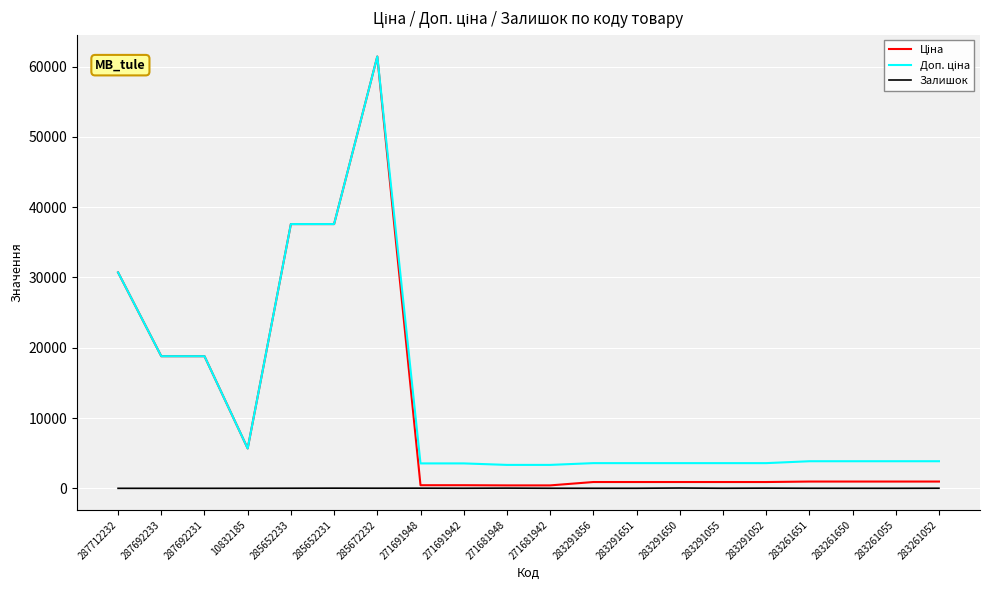

What position from the left is 283261650?

18